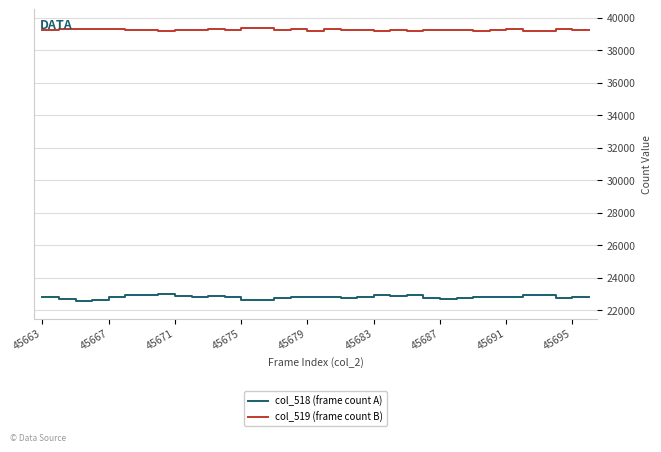

Rank the series by their average value, from lowest to highest.

col_518 (frame count A), col_519 (frame count B)